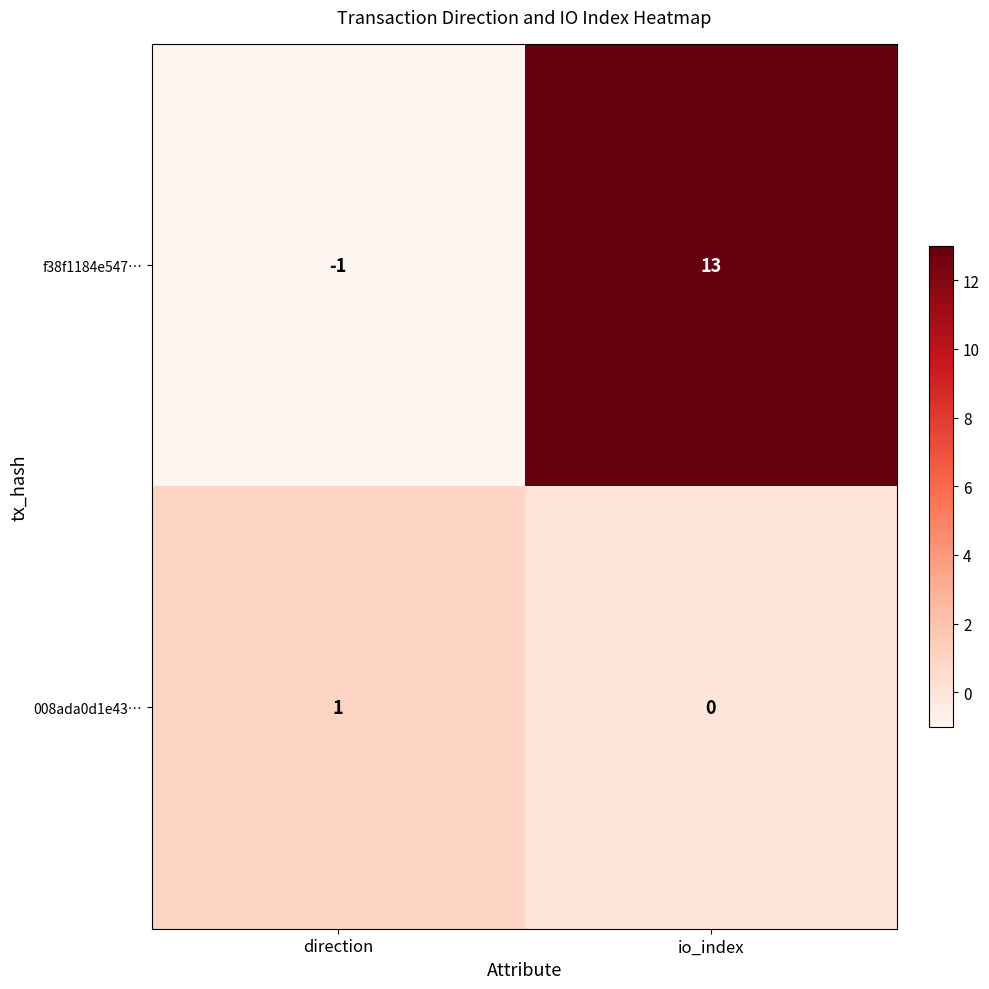

Between direction and io_index, which series saw the biggest shift?

f38f1184e547…